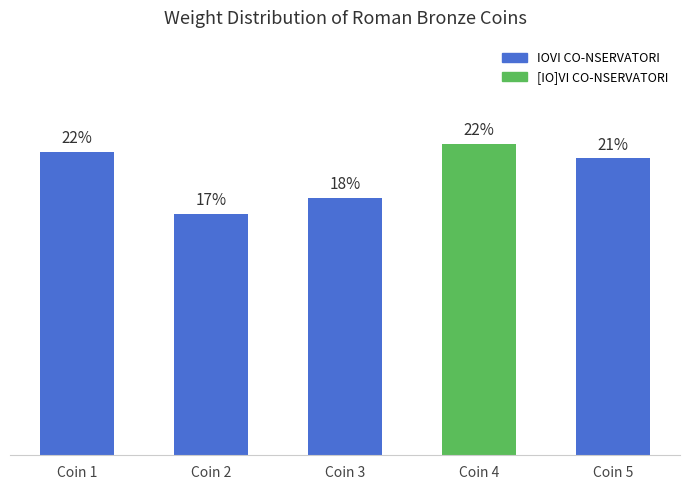

Are the bars horizontal?

No